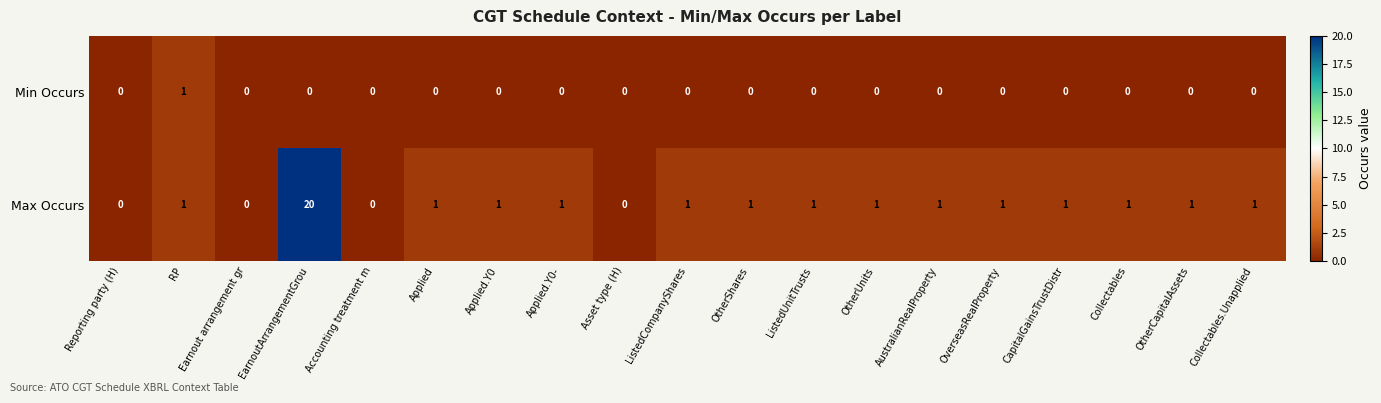

At ListedCompanyShares, list the series in order from smallest to largest.

Min Occurs, Max Occurs